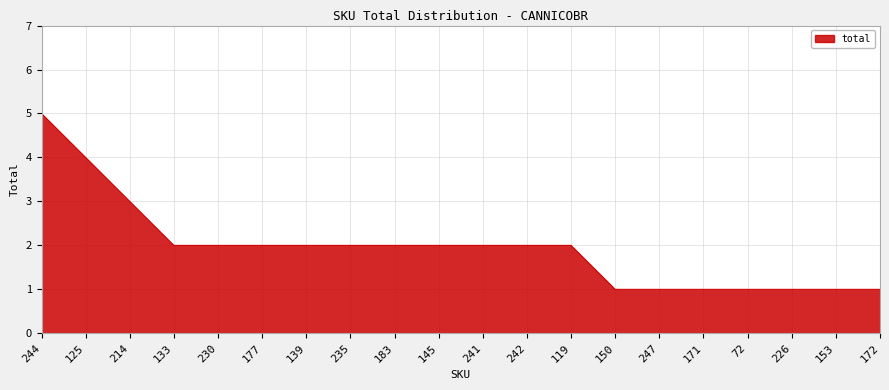

At which label does the data first exceed 2?

244